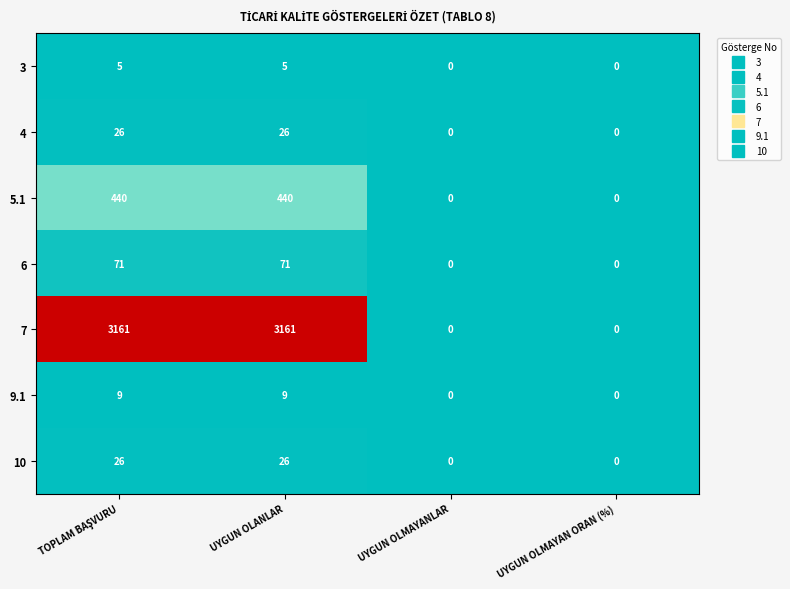

Reading right to left, extract all data points from this chart.

3: 0	0	5	5
4: 0	0	26	26
5.1: 0	0	440	440
6: 0	0	71	71
7: 0	0	3161	3161
9.1: 0	0	9	9
10: 0	0	26	26